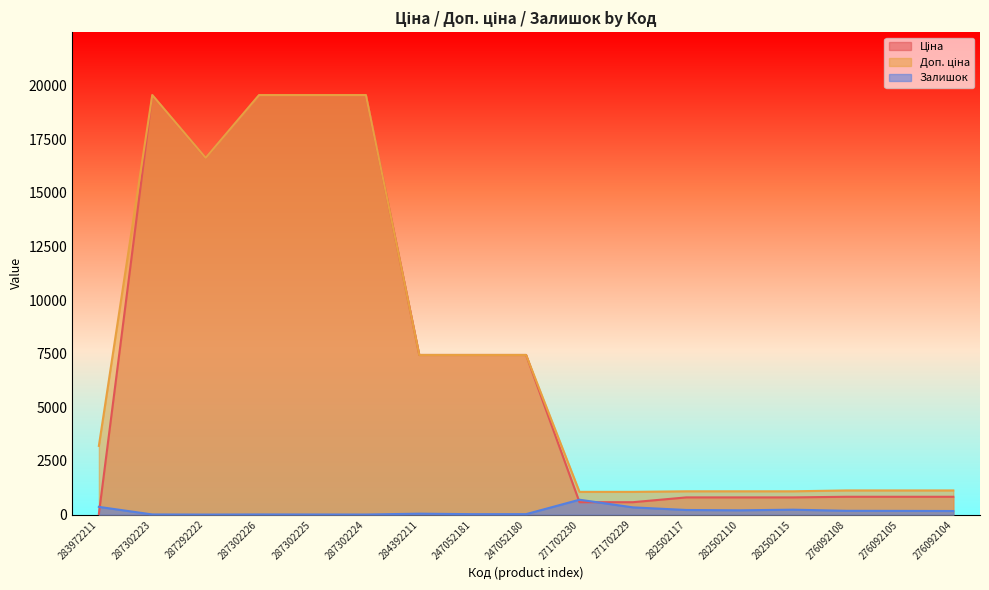

Where is the first local minimum for Залишок?

287292222